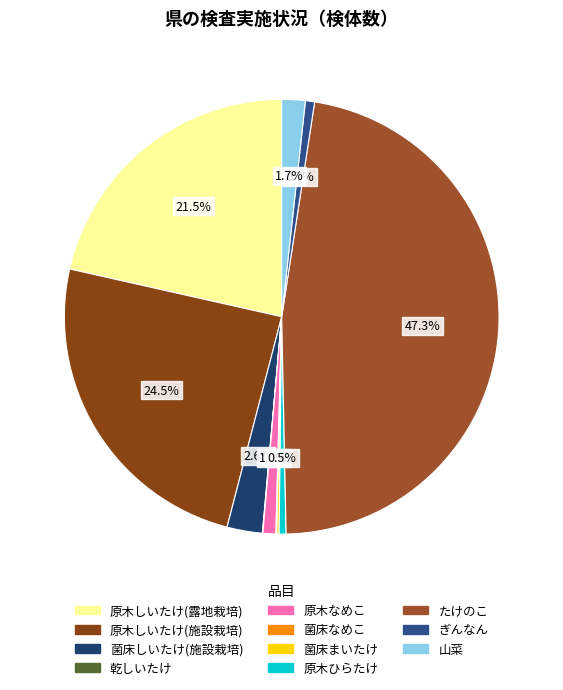

To the nearest percent, what is the difference between the largest and smallest slice percentages?

47%